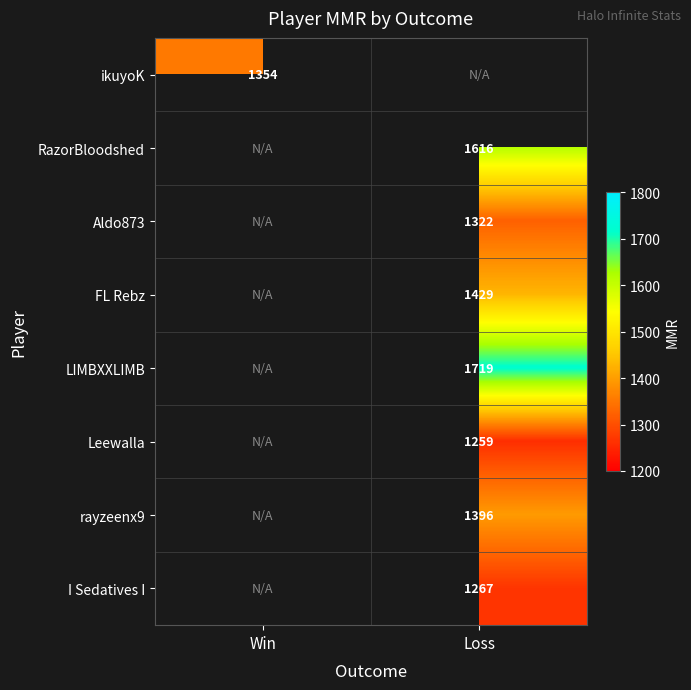

Which label corresponds to the smallest value in the chart?

Loss